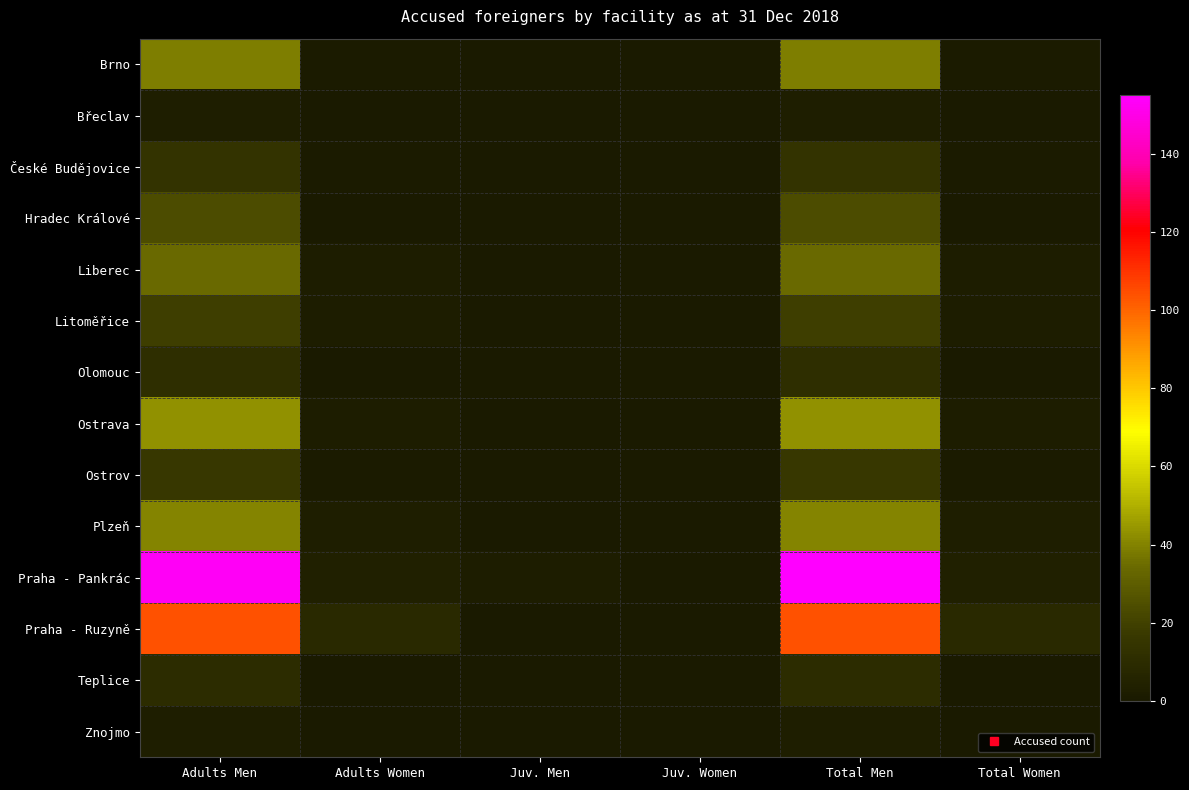

At which category is the sum across all series the highest?

Total Men